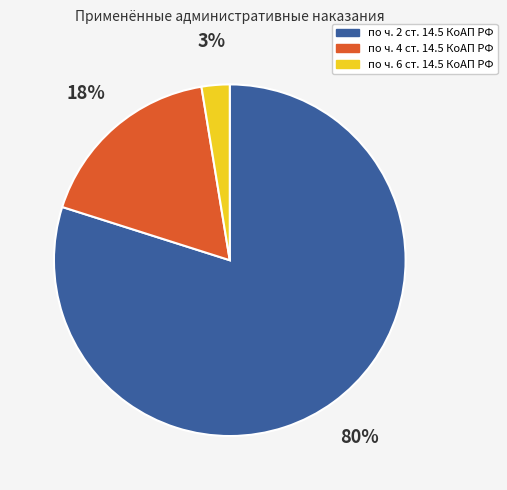

Combined, do по ч. 4 ст. 14.5 КоАП РФ and по ч. 2 ст. 14.5 КоАП РФ account for over 50%?

Yes